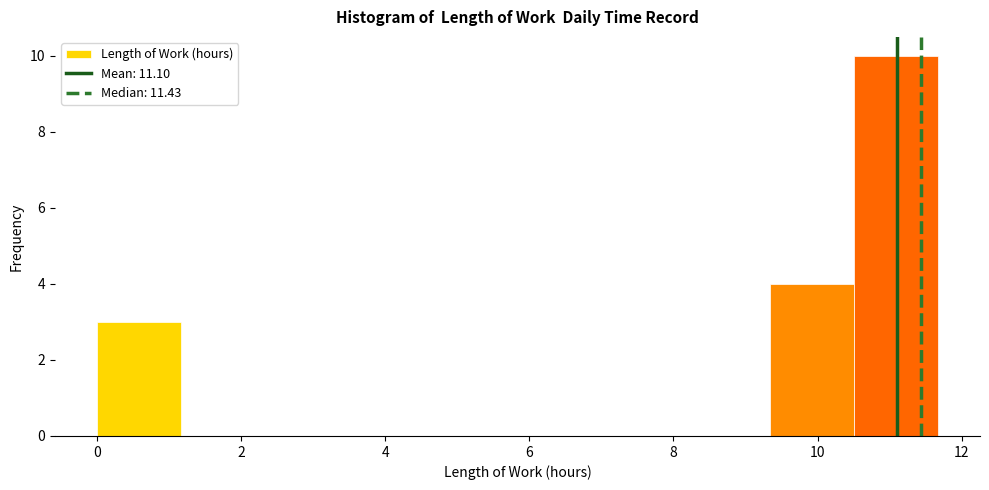

Reading left to right, list every bar in this chart as the range it spans on the x-axis followed by its height. Neither the bar edges nor the heights are printed on the chart, so give them approximately, as read against the axes.

0.0 to 1.2: 3
1.2 to 2.4: 0
2.4 to 3.6: 0
3.6 to 4.6: 0
4.6 to 5.8: 0
5.8 to 7.0: 0
7.0 to 8.2: 0
8.2 to 9.4: 0
9.4 to 10.6: 4
10.6 to 11.6: 10